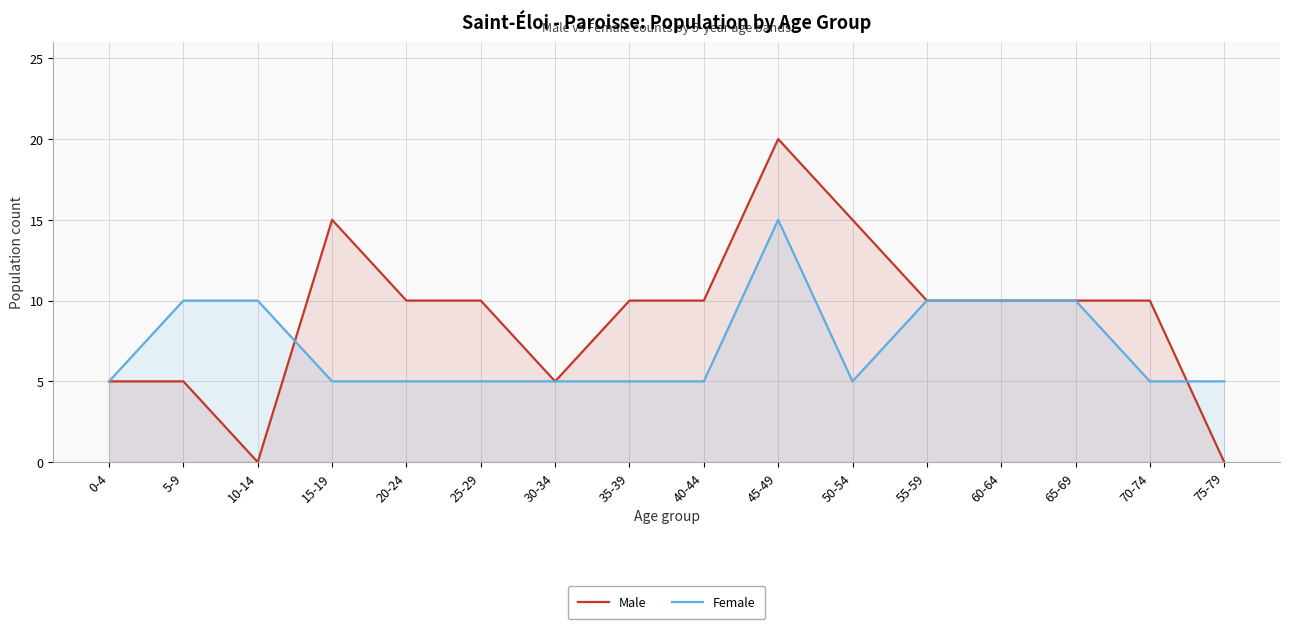

List the labels in order of Male value, smallest first.

10-14, 75-79, 0-4, 5-9, 30-34, 20-24, 25-29, 35-39, 40-44, 55-59, 60-64, 65-69, 70-74, 15-19, 50-54, 45-49